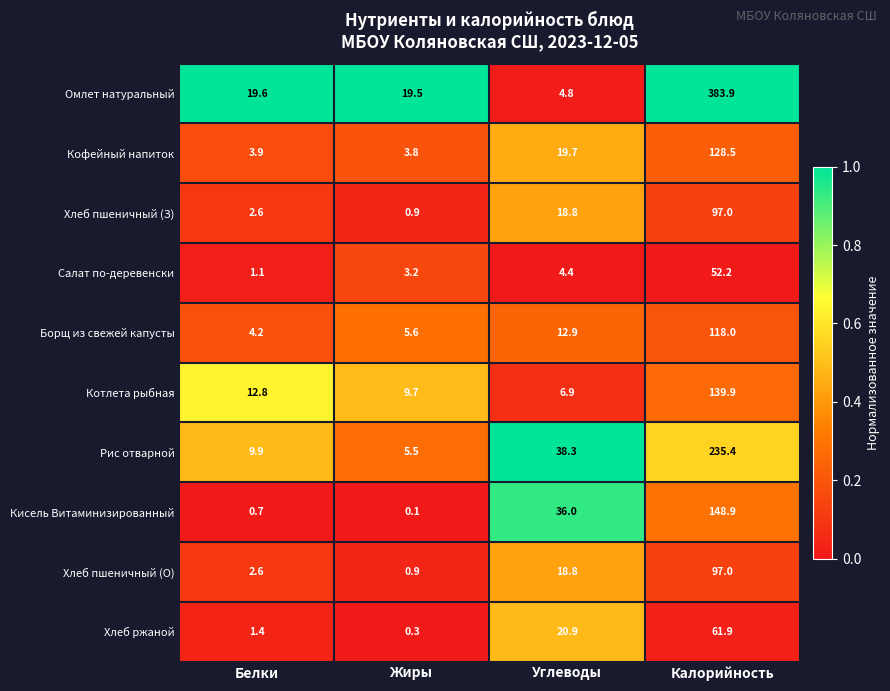

At which label does Котлета рыбная first exceed 12?

Белки